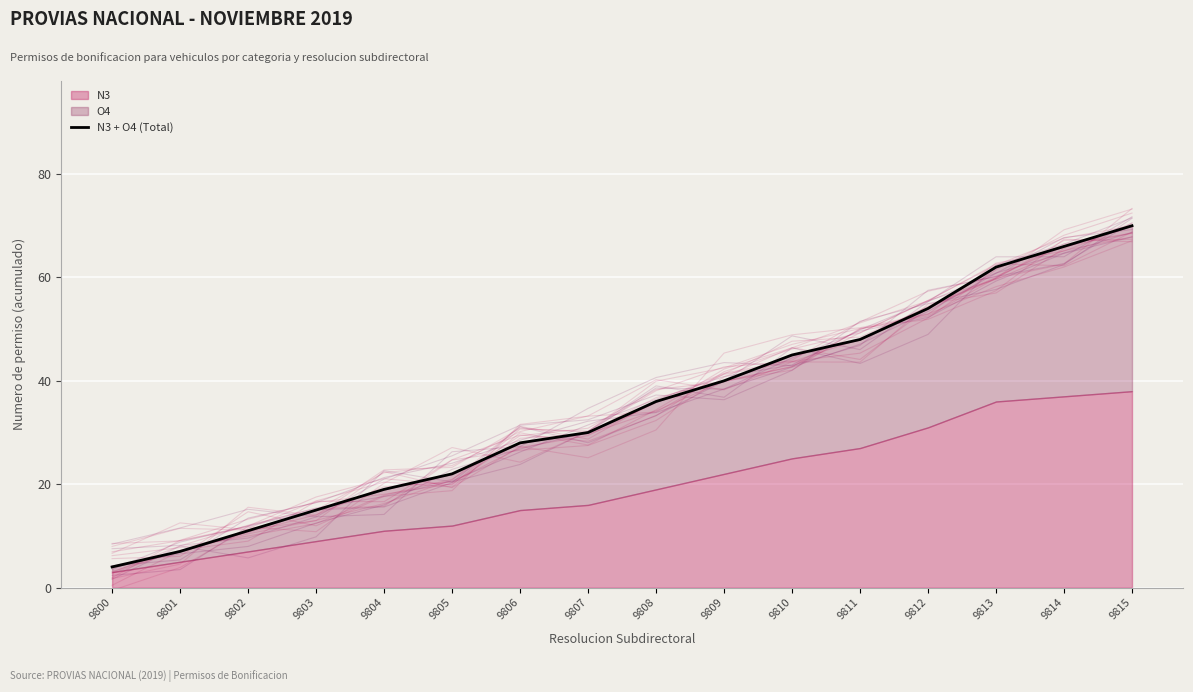

Count the number of categories in the chart.

16